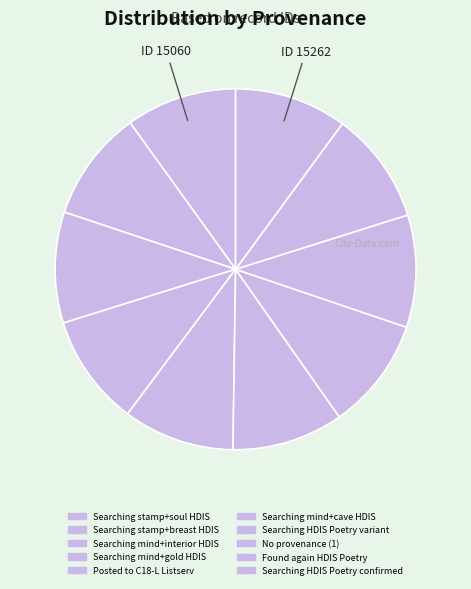

Is it true that Searching HDIS Poetry variant is 10% of the pie?

True